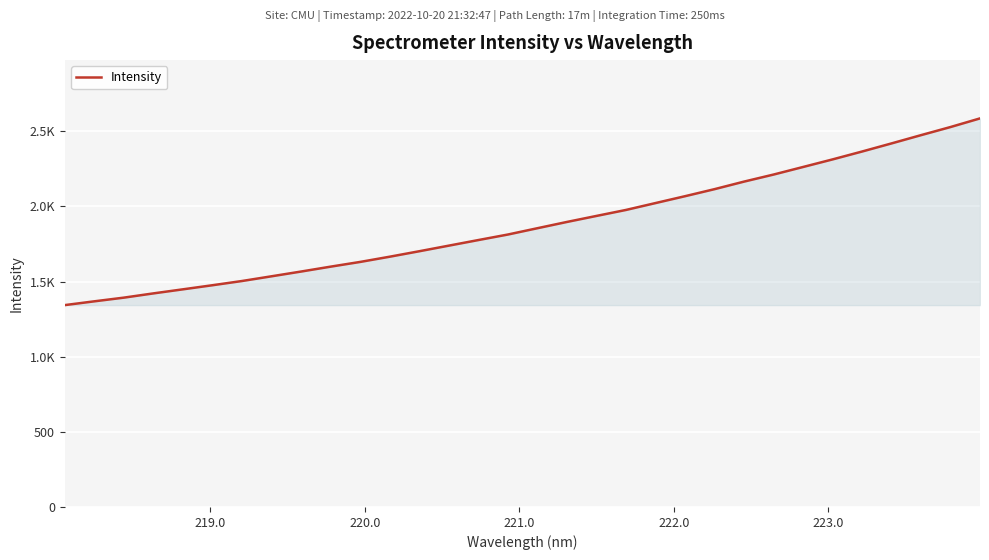

Does the chart display data point markers on the line(s)?

No